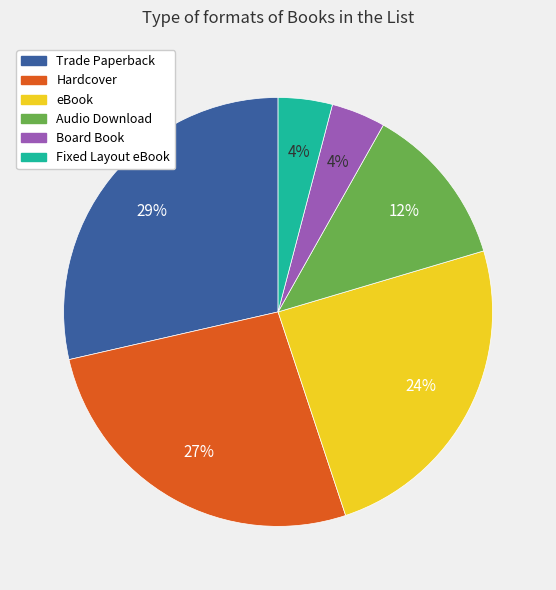

What is the largest slice in the pie chart?

Trade Paperback